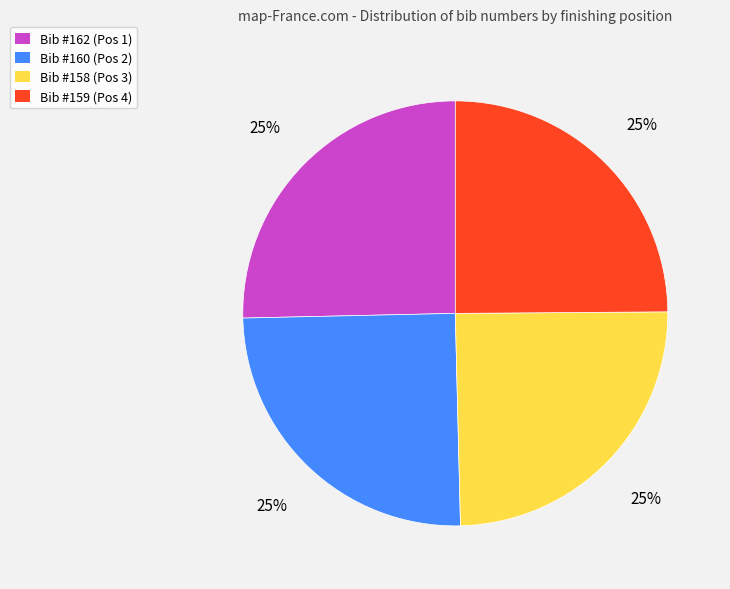

Is there any slice that represents more than half of the pie?

No